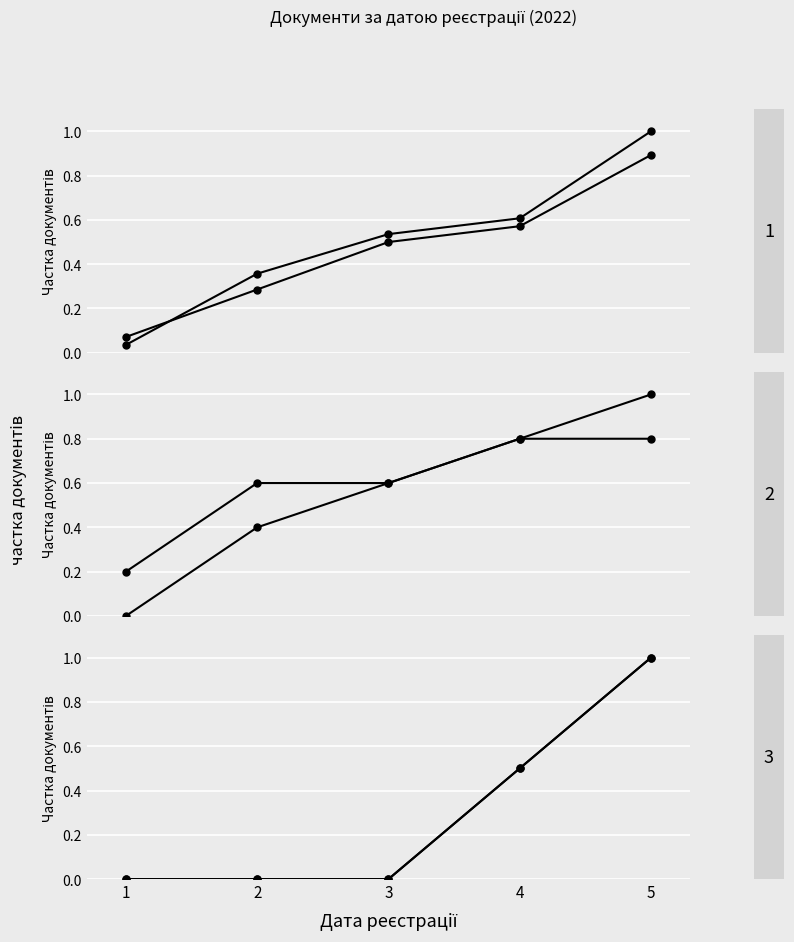

Between which two adjacent categories do Головний спеціаліст line2 and Сектор бухгалтерськ line1 first intersect?

4 and 5